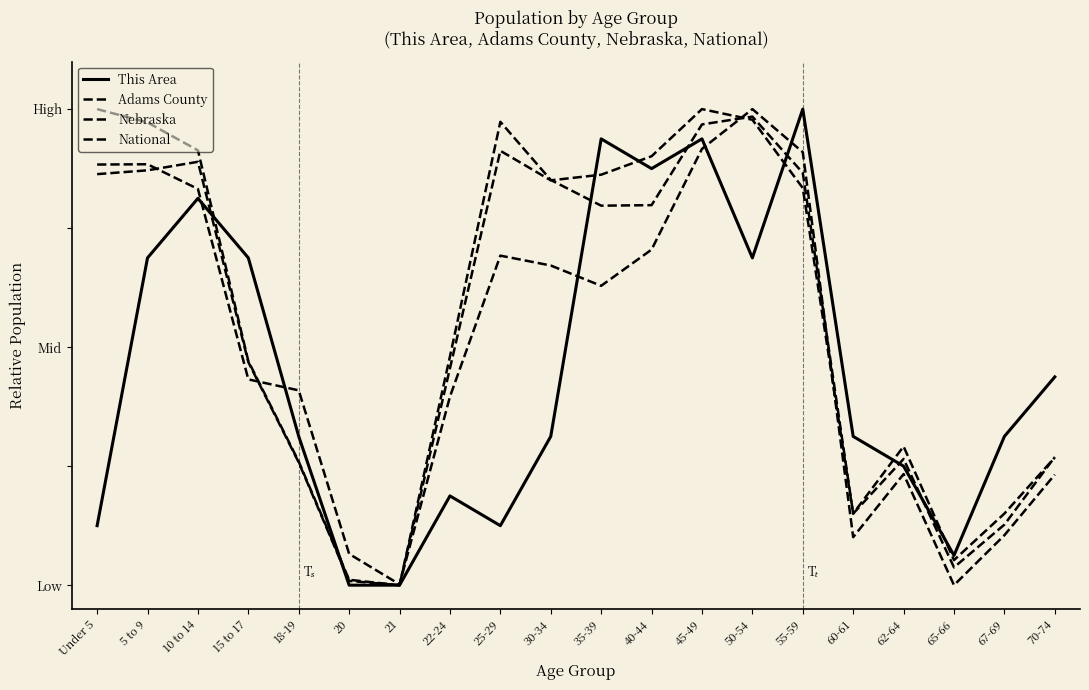

In Nebraska, how many points are higher than both neighbors (excluding endpoints)?

3